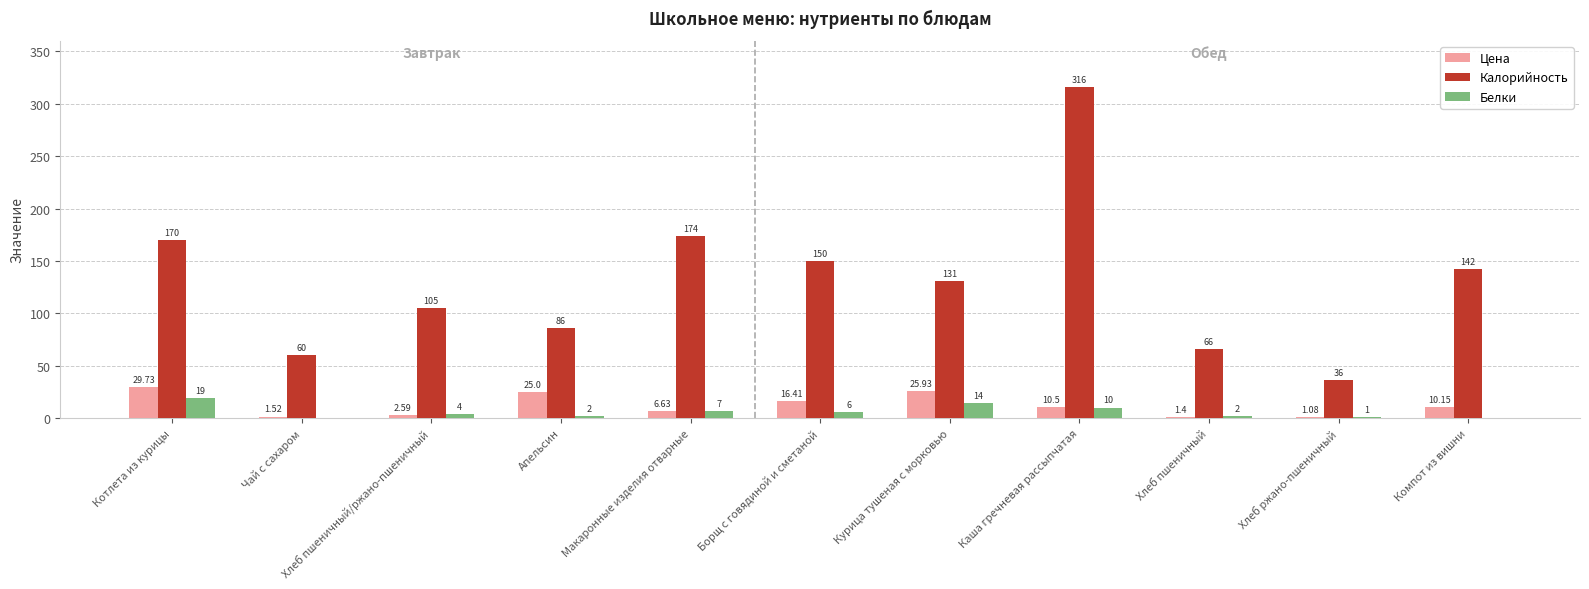

At which category does the chart reach its peak across all series?

Каша гречневая рассыпчатая